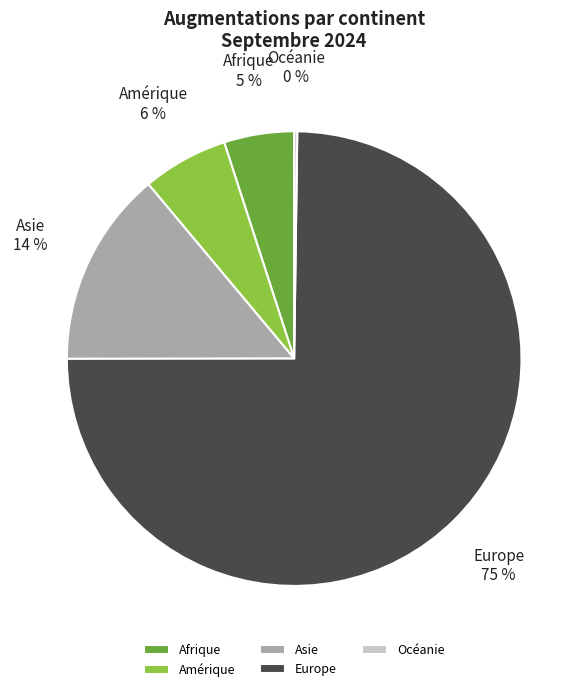

Approximately how many times larger is the value at Amérique compared to Europe?

0.1